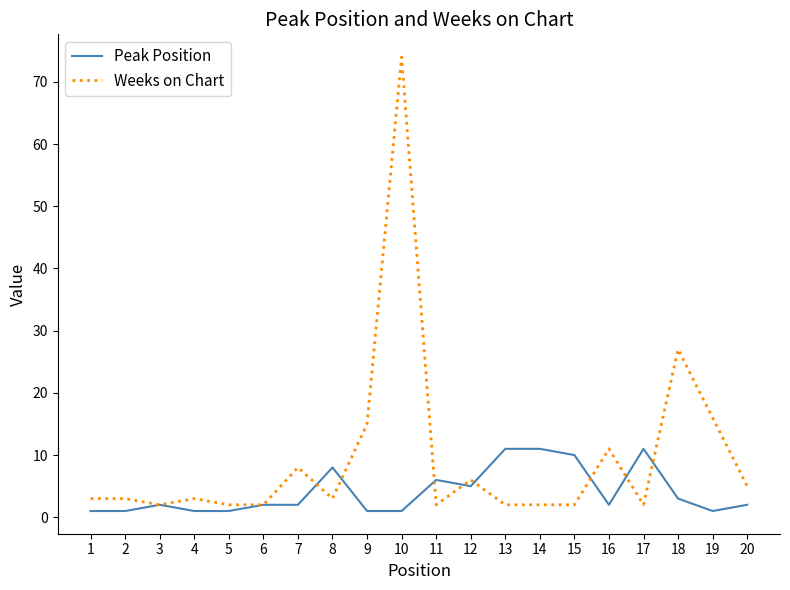

Where is the first local minimum for Weeks on Chart?

3